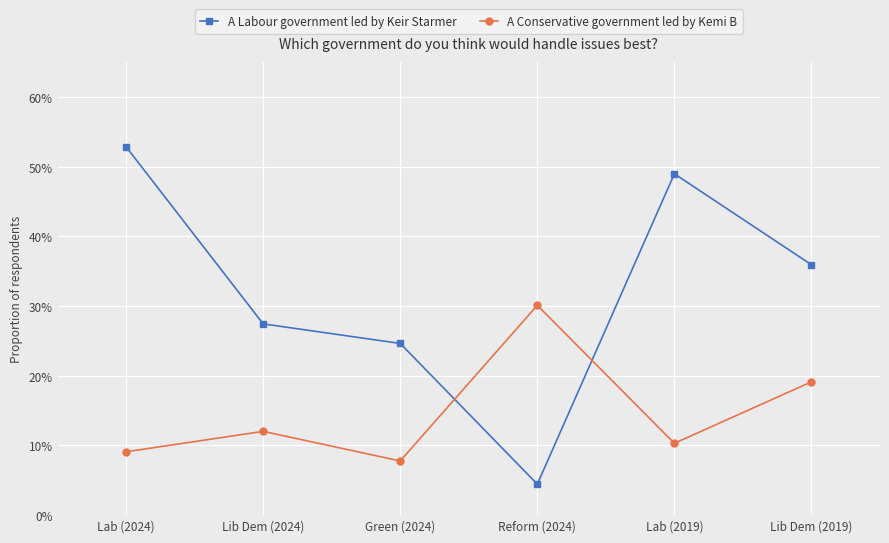

Which category has the highest value across all series?

Lab (2024)